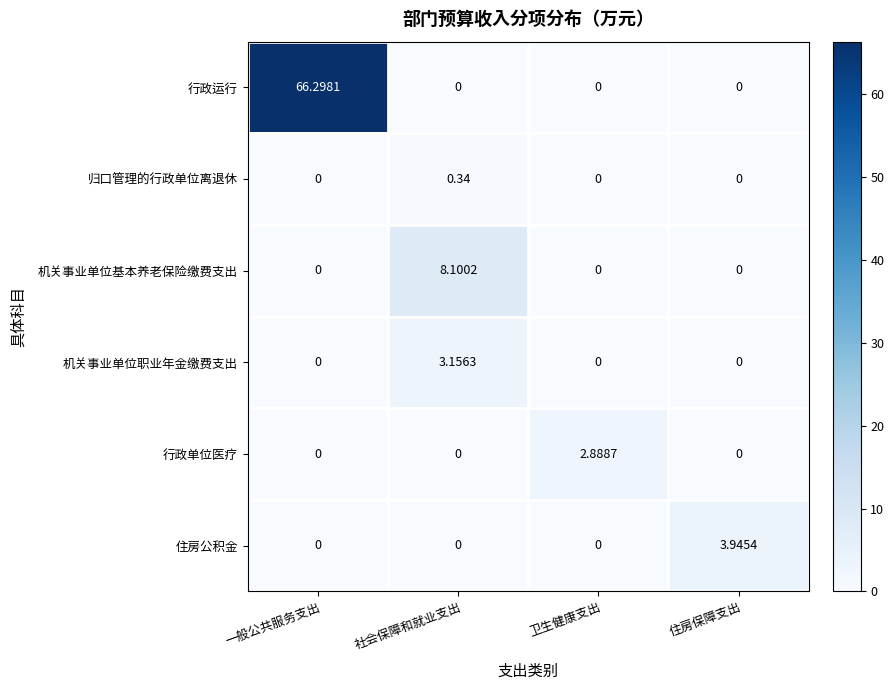

Which series changed the most between 卫生健康支出 and 住房保障支出?

住房公积金